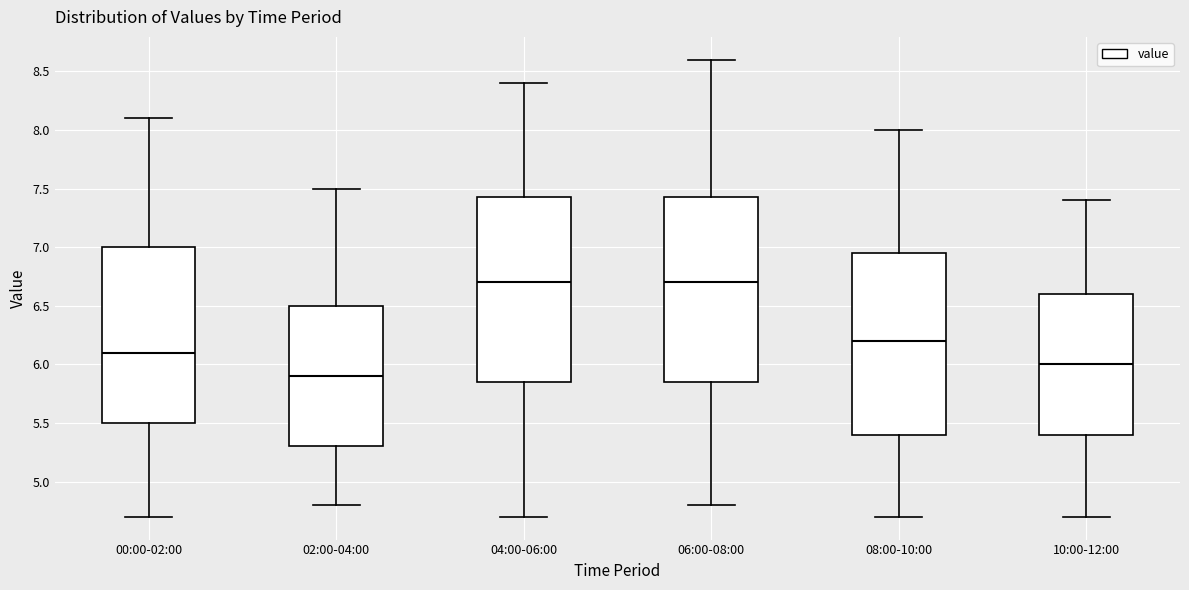

Reading left to right, transcribe this box plot: for each box, give where its median line is, the range the box spans, and where its two whiskers end, as read against the y-axis. The values are not printed on the chart, so give them approximately, as read against the axis.

00:00-02:00: median 6.10, box 5.50 to 7.00, whiskers 4.70 to 8.10
02:00-04:00: median 5.90, box 5.30 to 6.50, whiskers 4.80 to 7.50
04:00-06:00: median 6.70, box 5.85 to 7.45, whiskers 4.70 to 8.40
06:00-08:00: median 6.70, box 5.85 to 7.45, whiskers 4.80 to 8.60
08:00-10:00: median 6.20, box 5.40 to 6.95, whiskers 4.70 to 8.00
10:00-12:00: median 6.00, box 5.40 to 6.60, whiskers 4.70 to 7.40